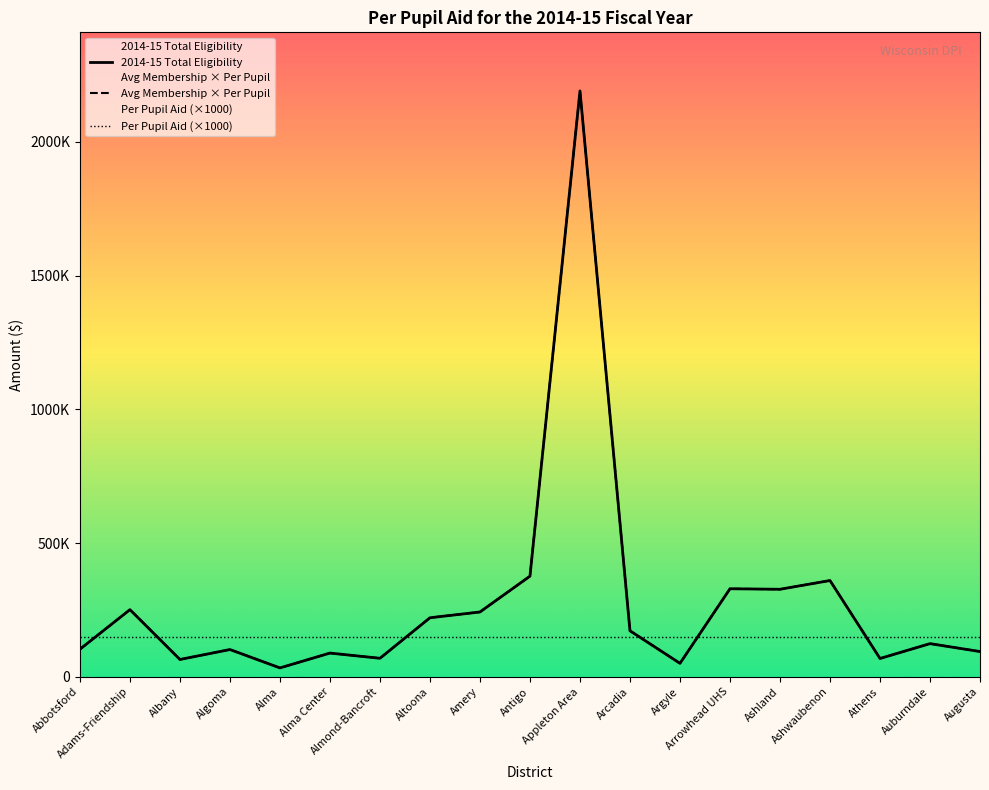

What is the smallest value displayed?

33000